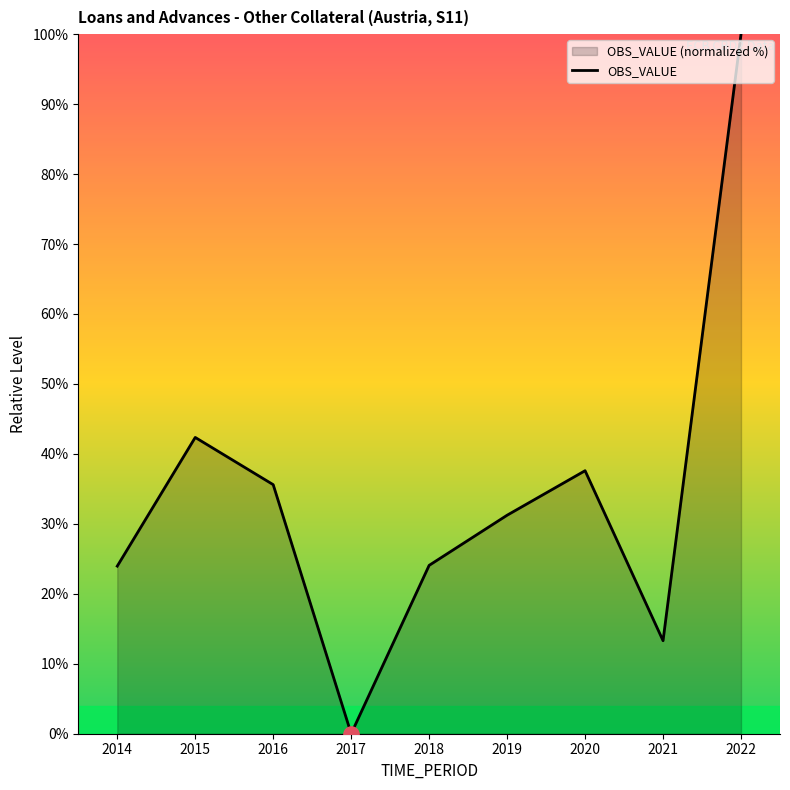

Which has a higher value, 2014 or 2020?

2020